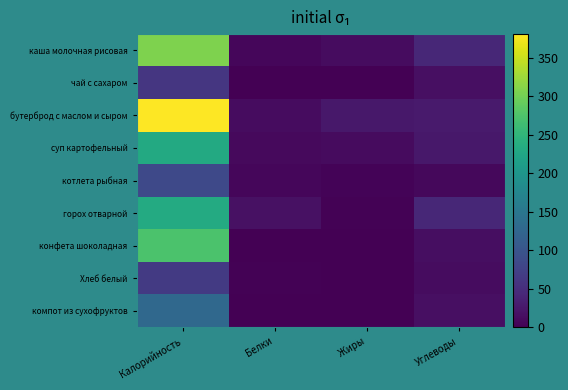

Between Калорийность and Углеводы, which series saw the biggest shift?

бутерброд с маслом и сыром